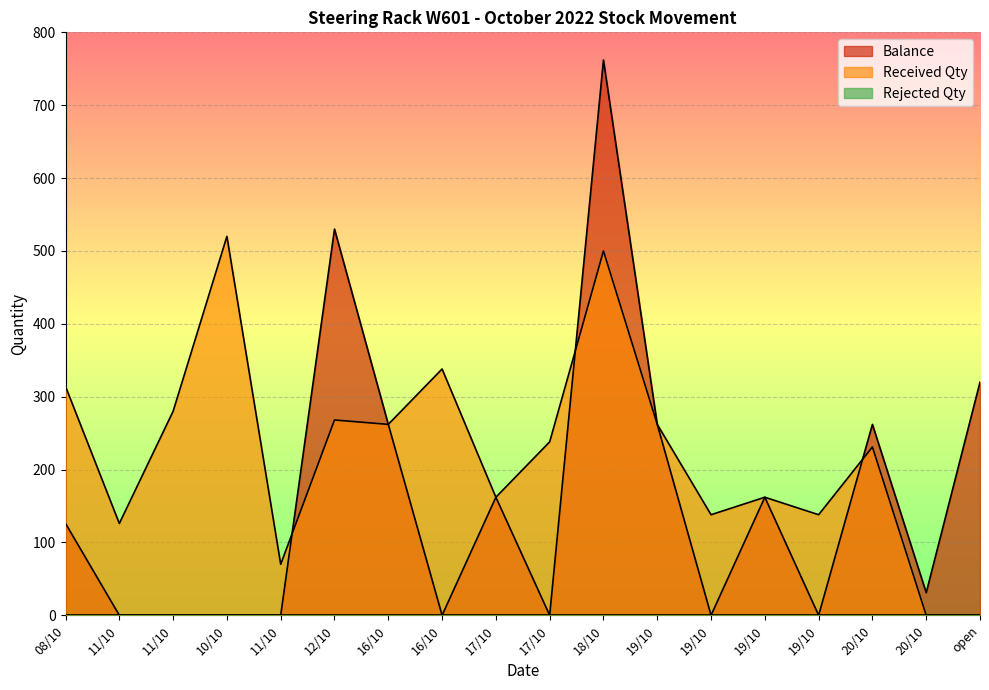

What is the sum of all Received Qty values?

4009